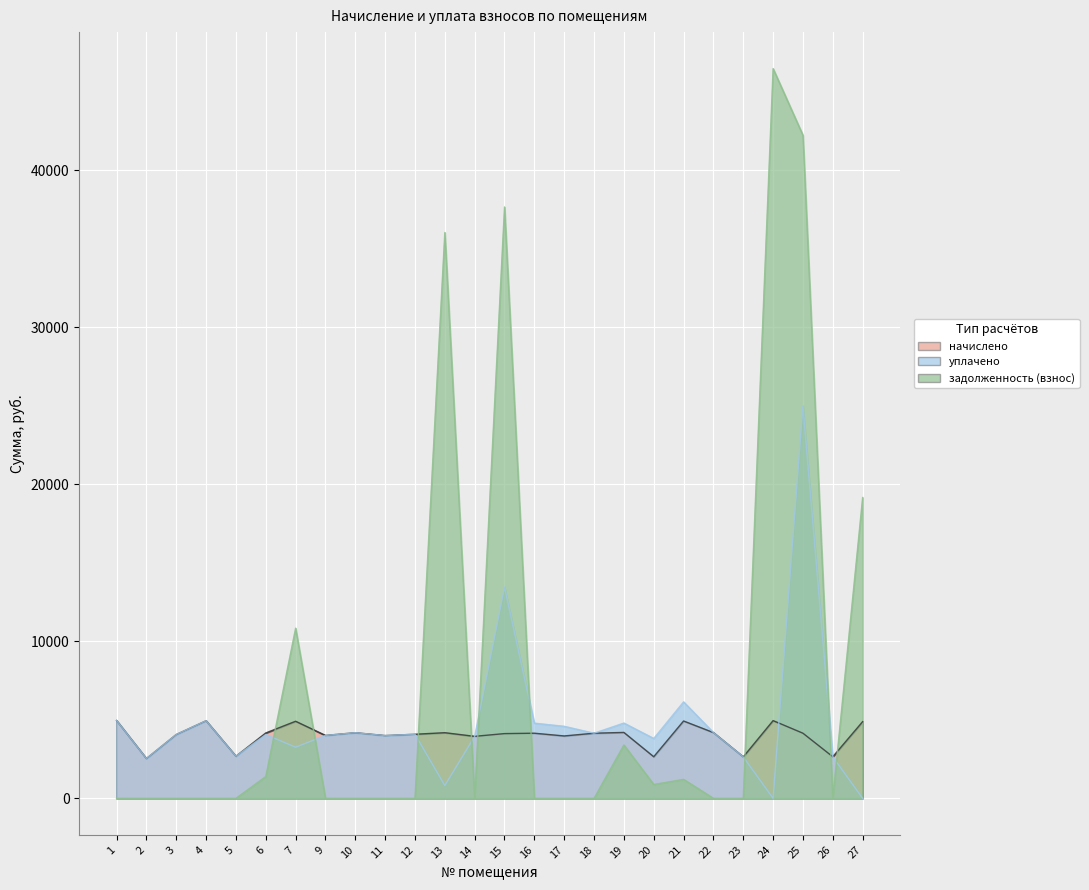

At which label does уплачено first exceed 4065?

1